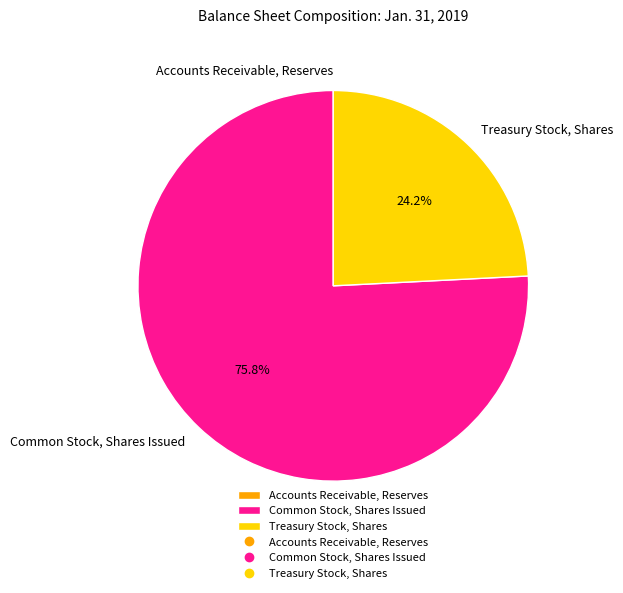

Which slice is the largest?

Common Stock, Shares Issued